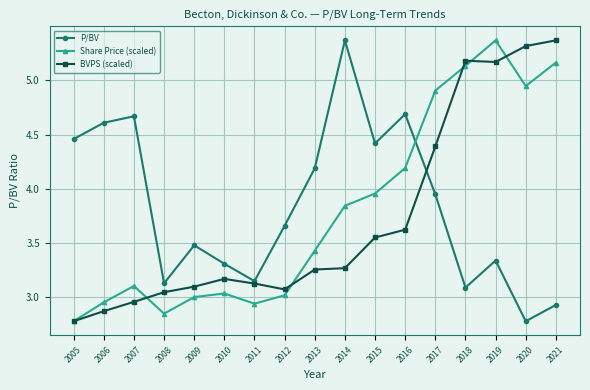

What is the sum of all P/BV values?

65.2